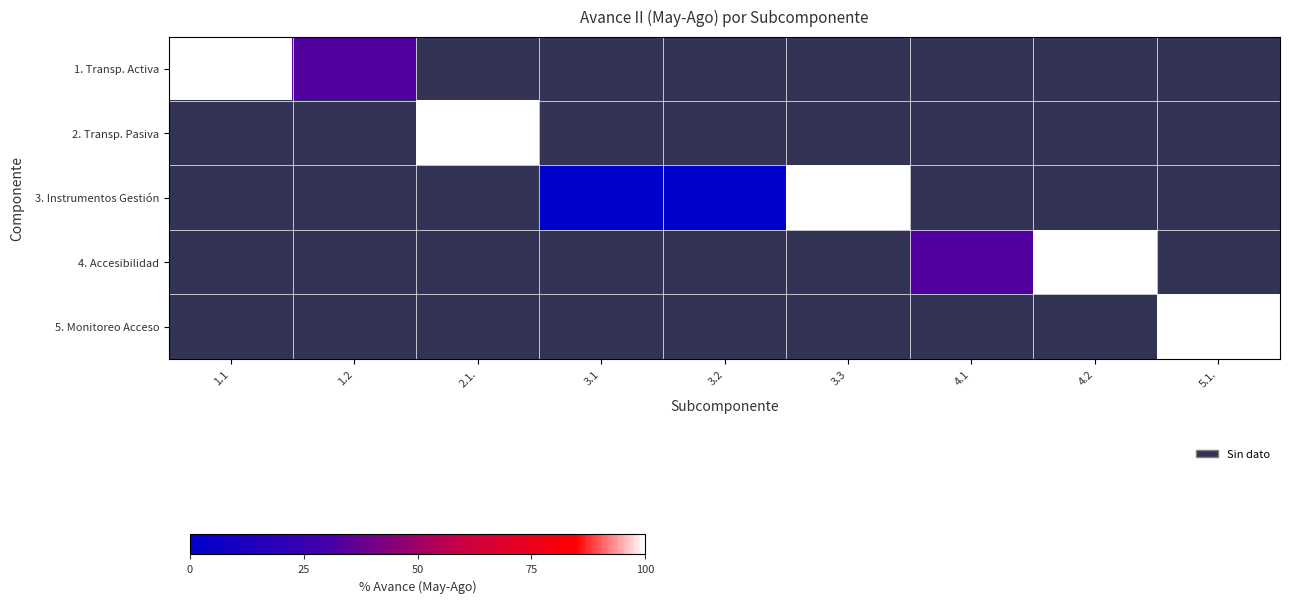

How many data points does each series have?

9